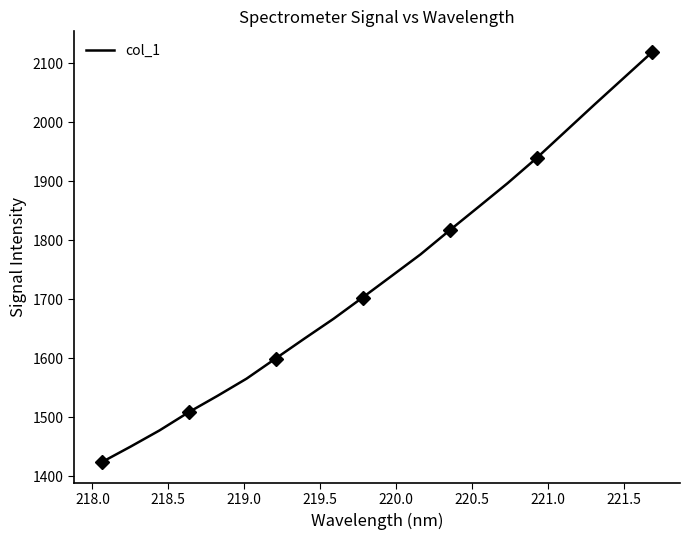

Reading left to right, extract all data points from this chart.

1423.6	1450.1	1477.7	1508.3	1536.3	1565.4	1599.5	1633.5	1667.0	1703.0	1739.5	1776.2	1816.9	1856.7	1896.8	1939.4	1984.8	2030.2	2074.9	2119.6